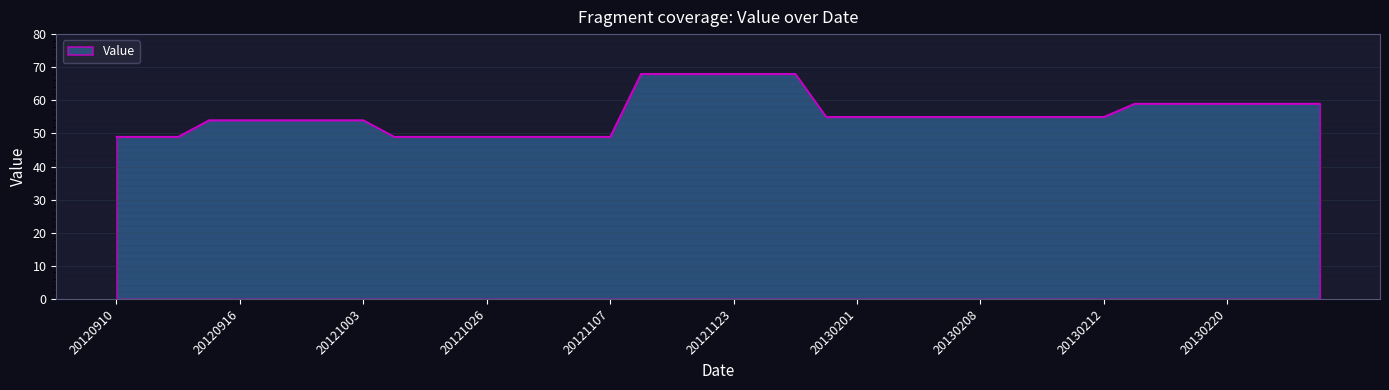

What is the smallest value displayed?

49